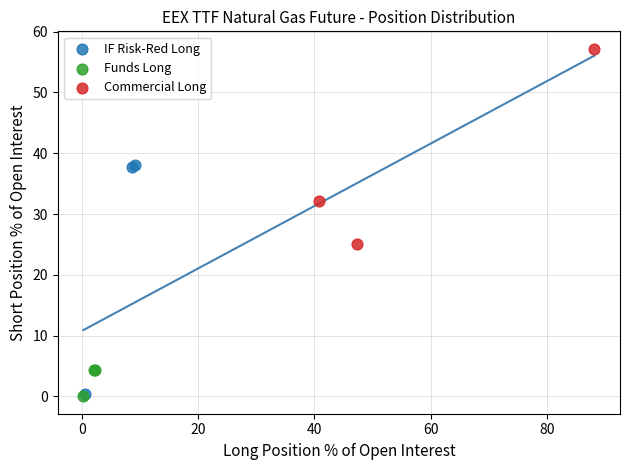

Which series contains the highest Y value?

Commercial Long